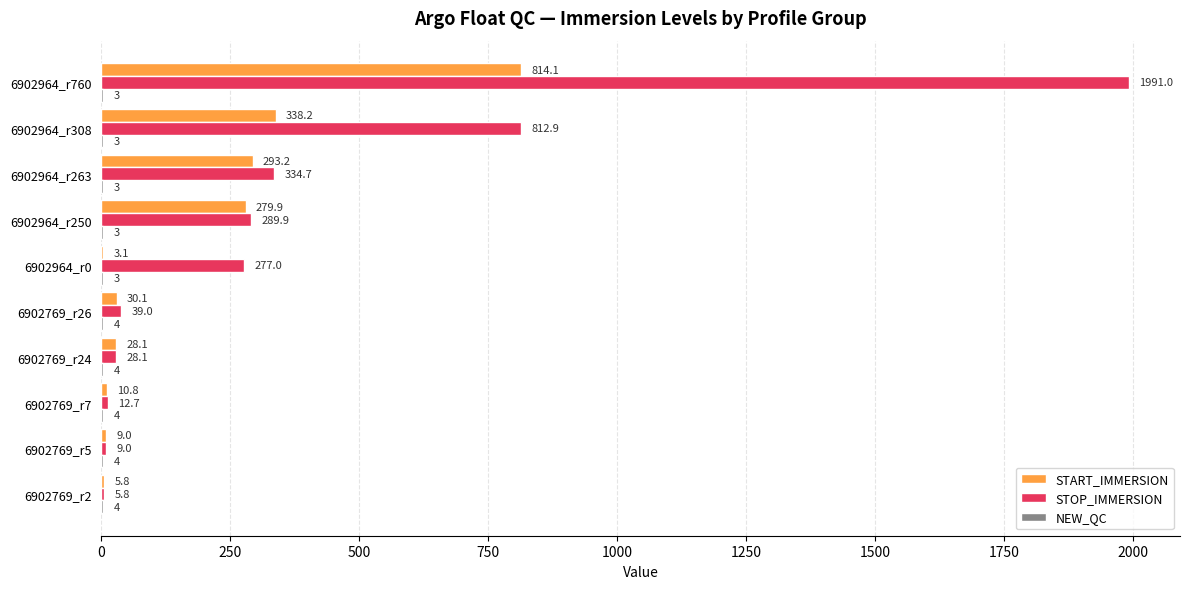

True or false: START_IMMERSION has a value of 28.1 at 6902769_r24.

True